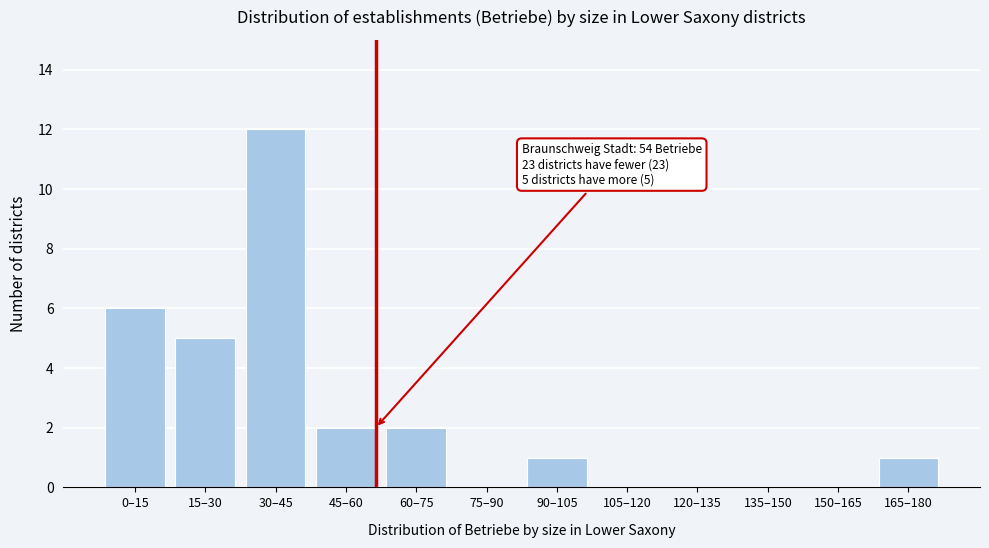

Reading left to right, what are all the values shown in this chart?

0–15=6	15–30=5	30–45=12	45–60=2	60–75=2	75–90=0	90–105=1	105–120=0	120–135=0	135–150=0	150–165=0	165–180=1